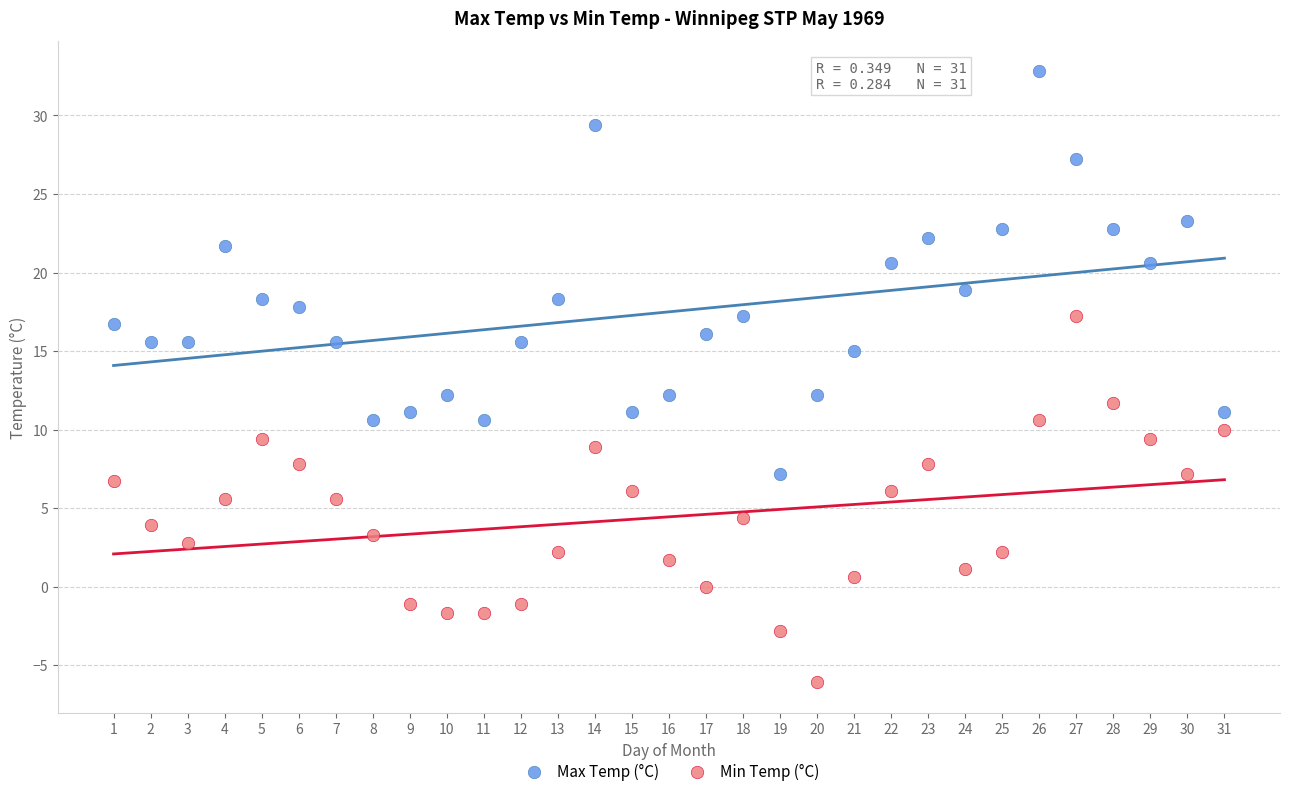

Which series reaches the minimum Y coordinate?

Min Temp (°C)